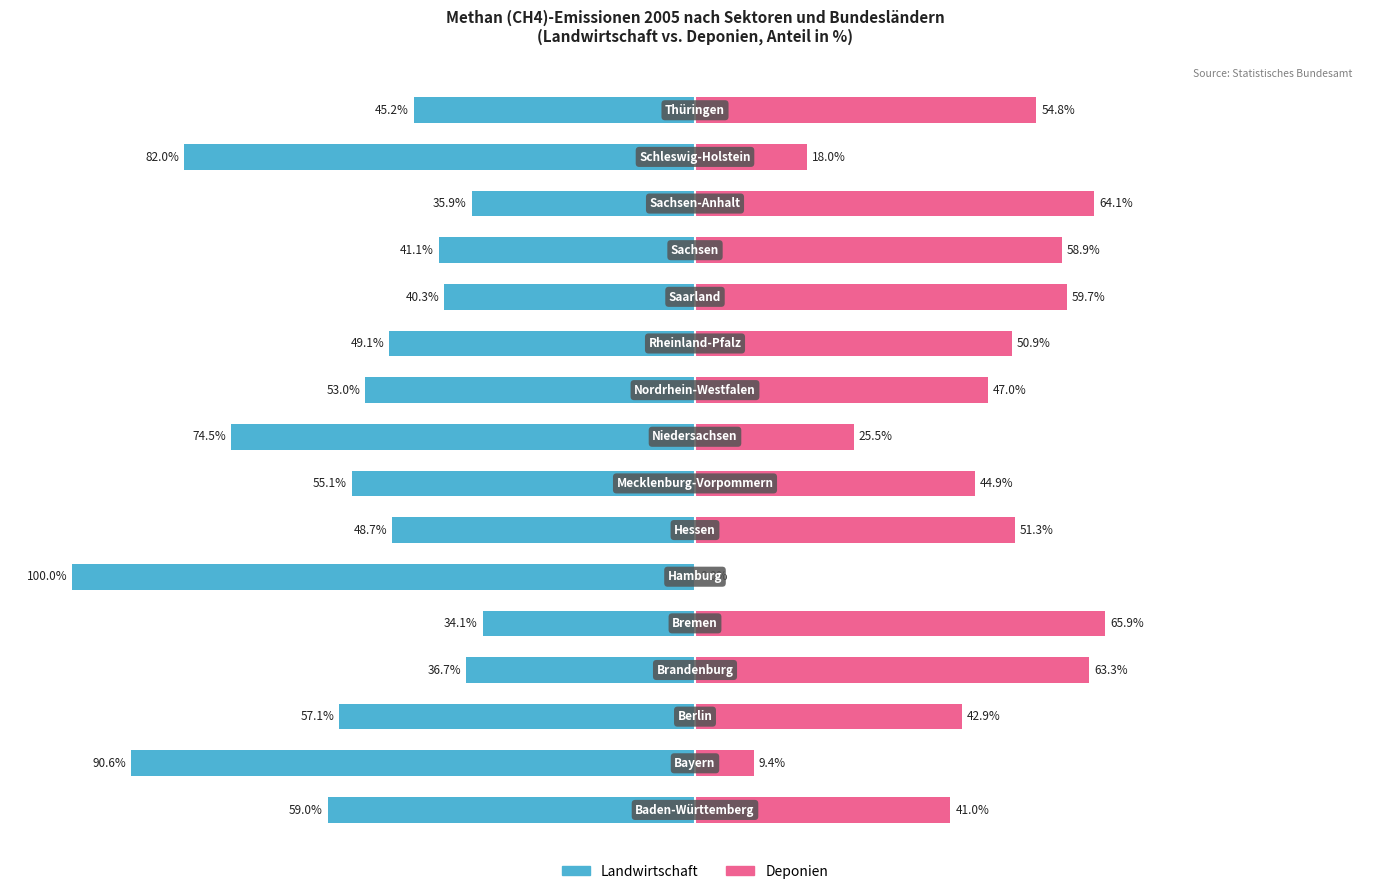

What is the difference between the second highest and minimum values in the Deponien series?

64.1